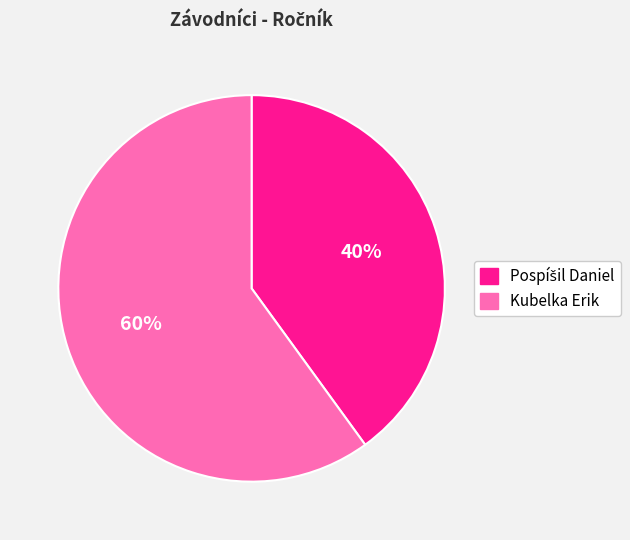

Which slice is the largest?

Kubelka Erik